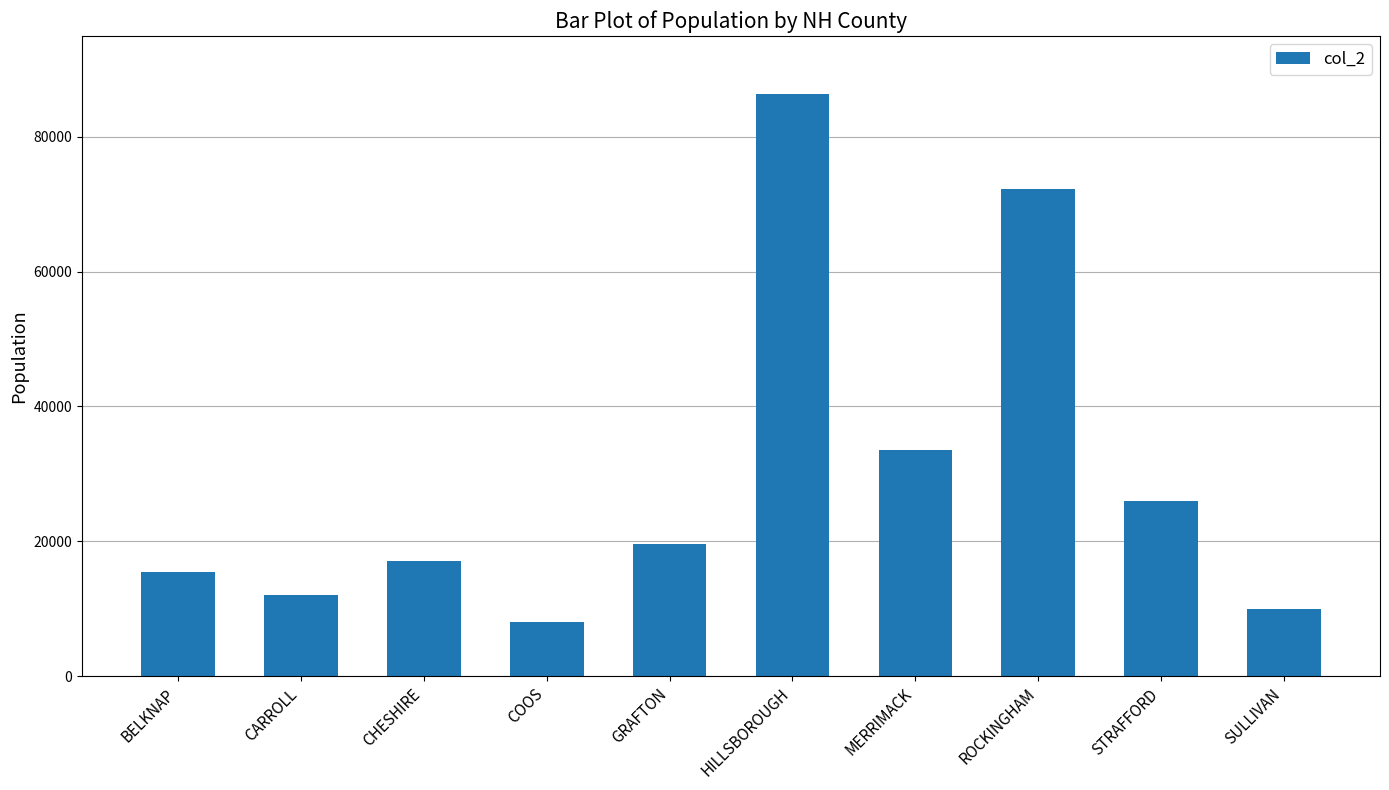

The value at STRAFFORD is 25938. True or false?

True